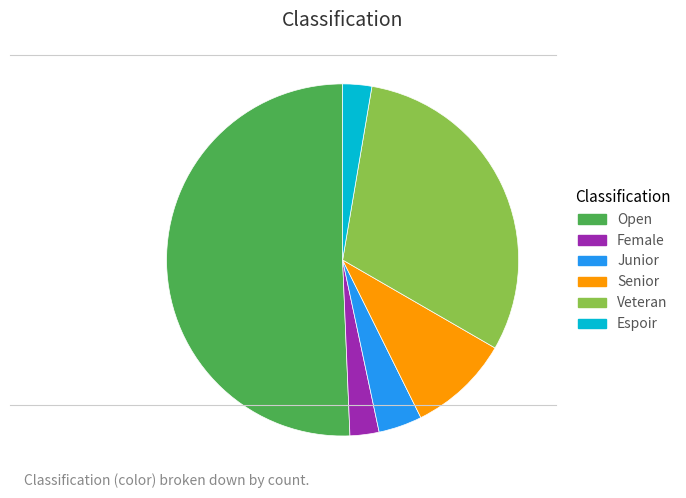

Between Espoir and Senior, which is larger?

Senior